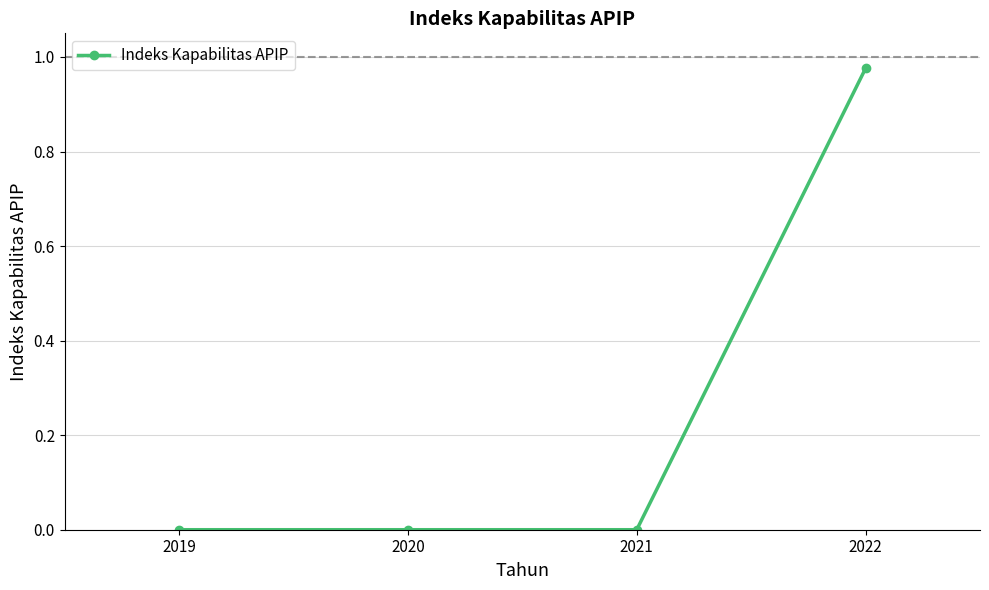

Which category has the highest value across all series?

2022